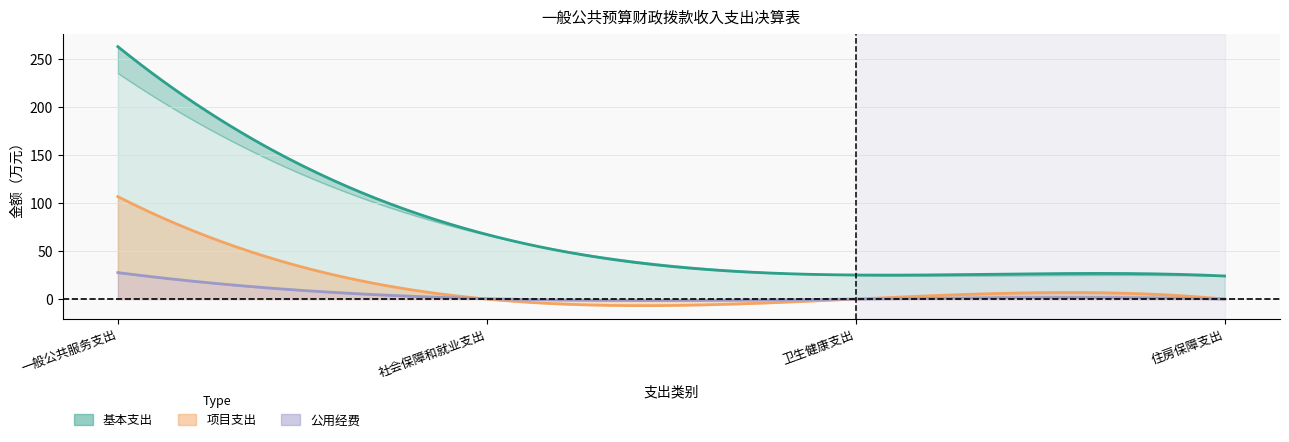

How many lines are shown in the chart?

4